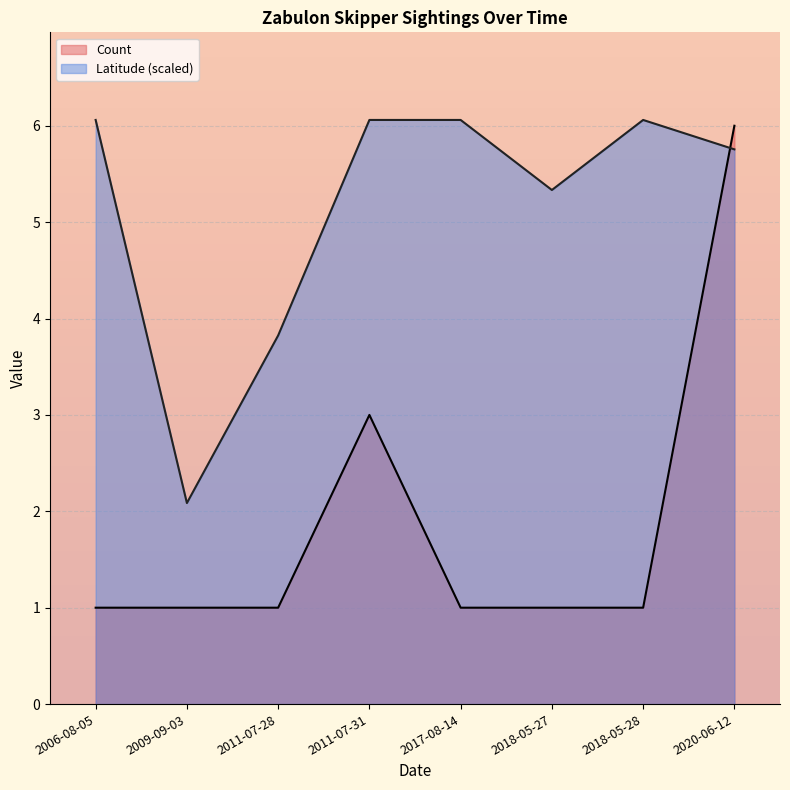

What is the total value across all series at 2020-06-12?

11.8